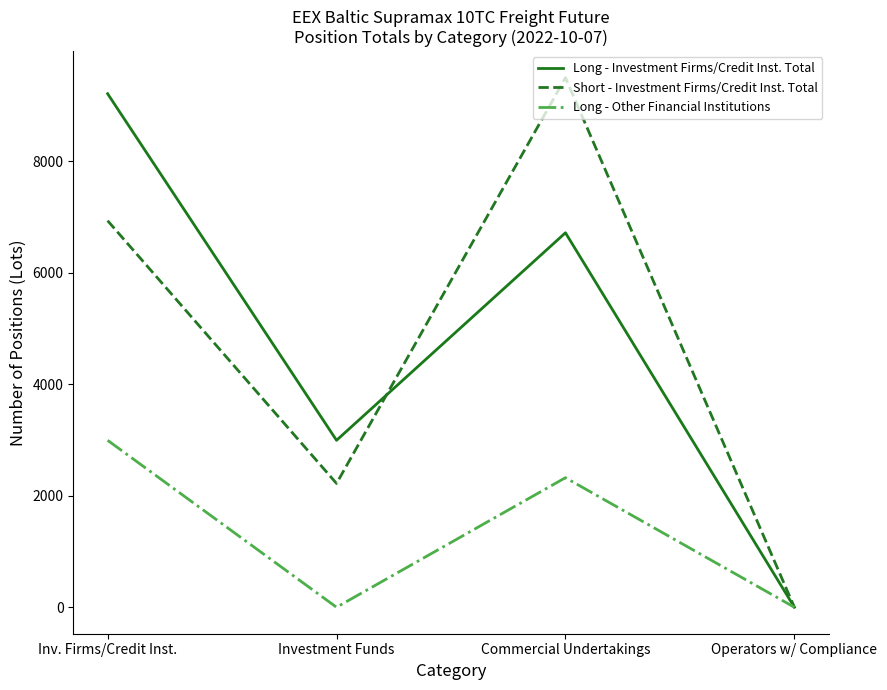

What is the sum of all Long - Investment Firms/Credit Inst. Total values?

18925.5